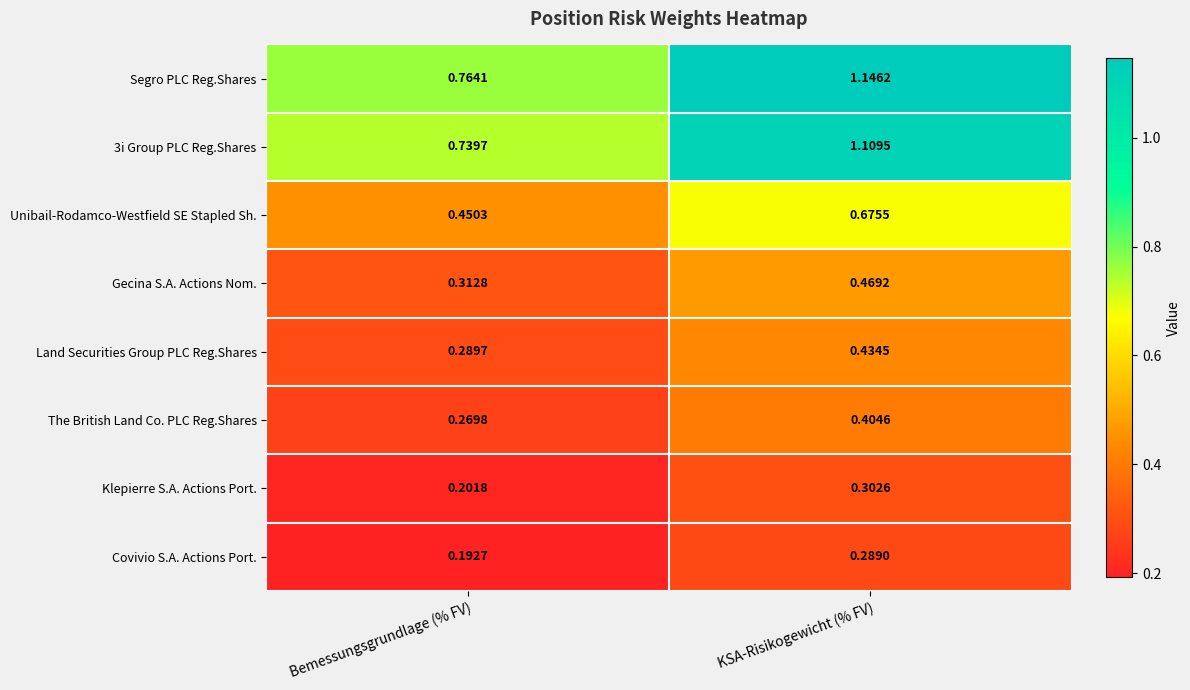

At which category does the chart reach its peak across all series?

KSA-Risikogewicht (% FV)